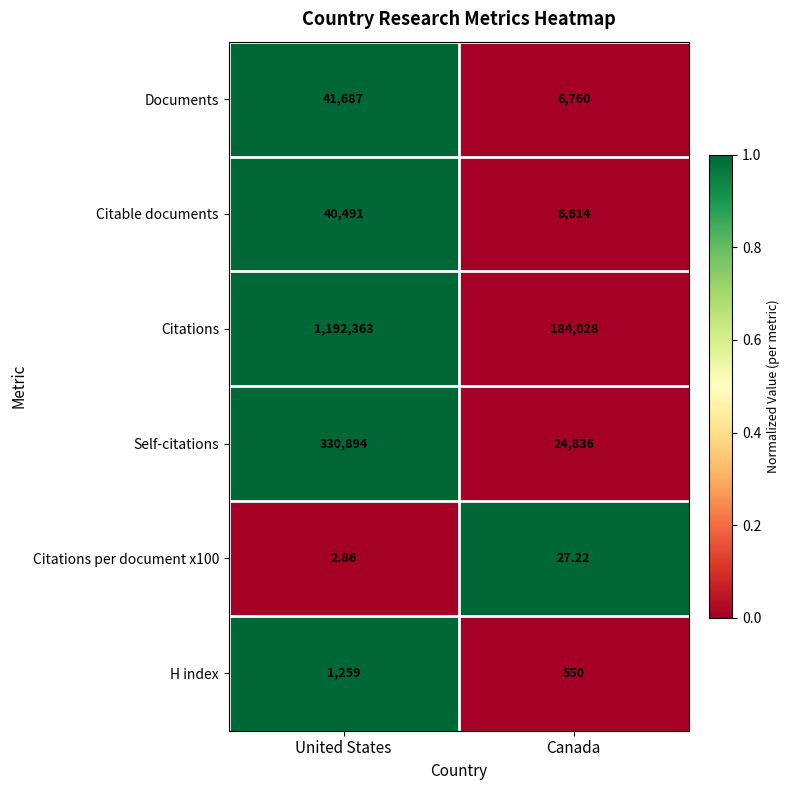

Rank the series by their maximum value, from highest to lowest.

Citations, Self-citations, Documents, Citable documents, H index, Citations per document x100